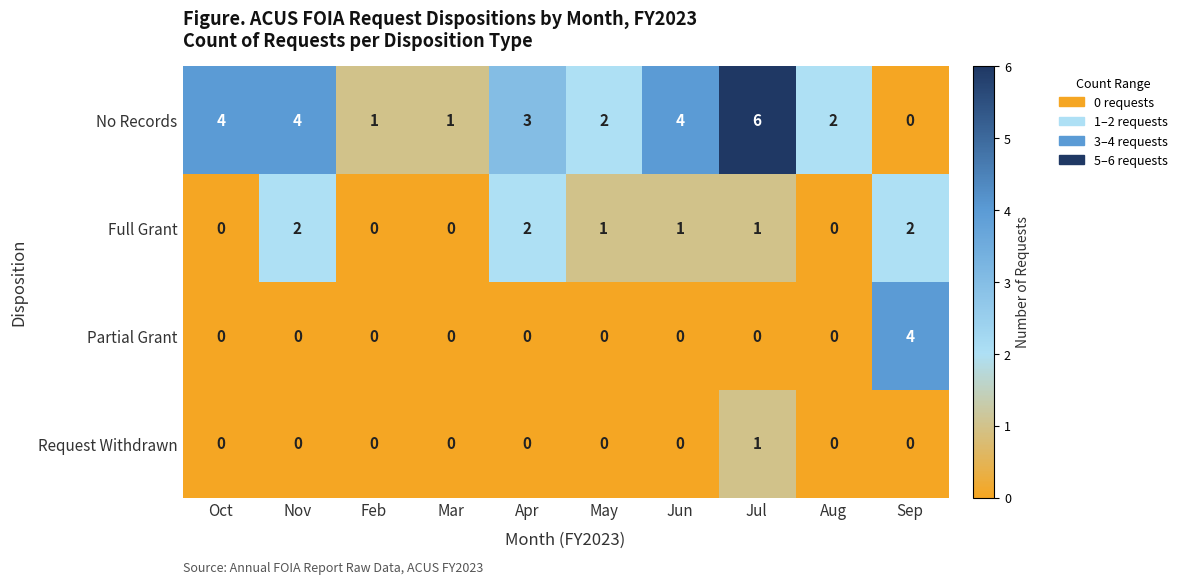

What is the sum of all Full Grant values?

9